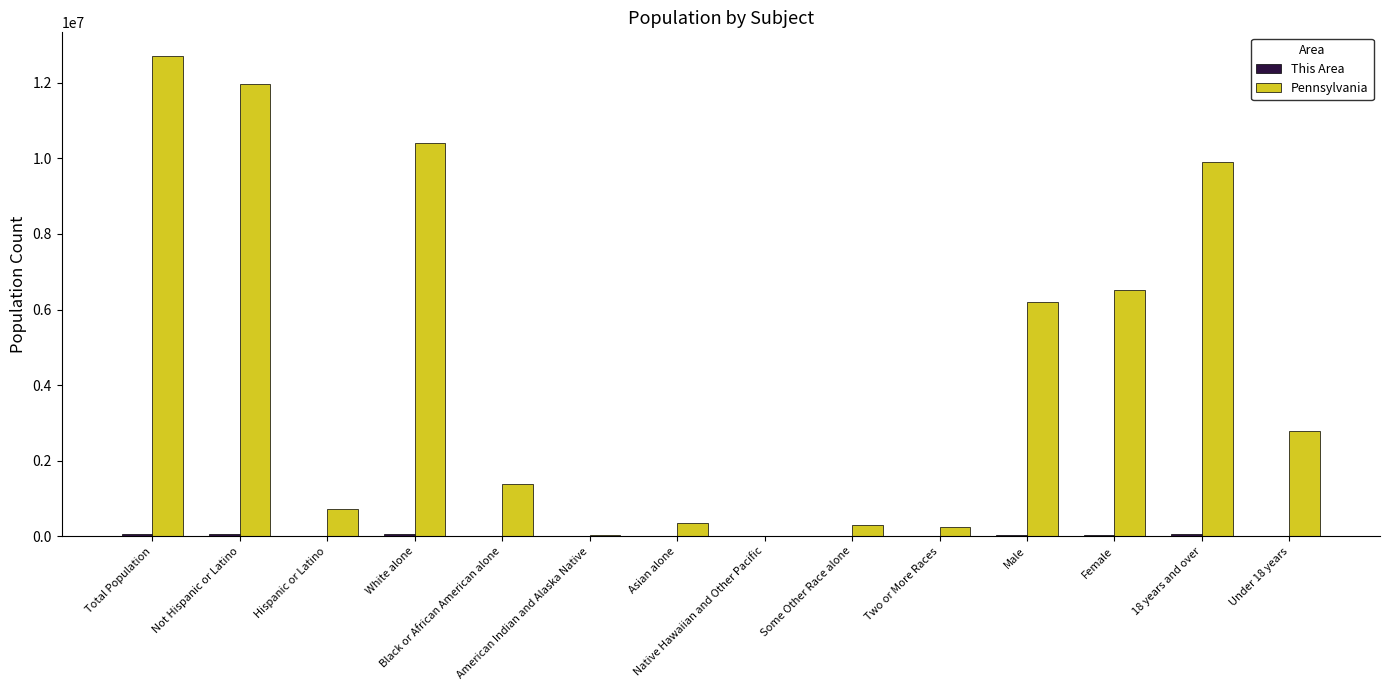

At which category is the sum across all series the highest?

Total Population